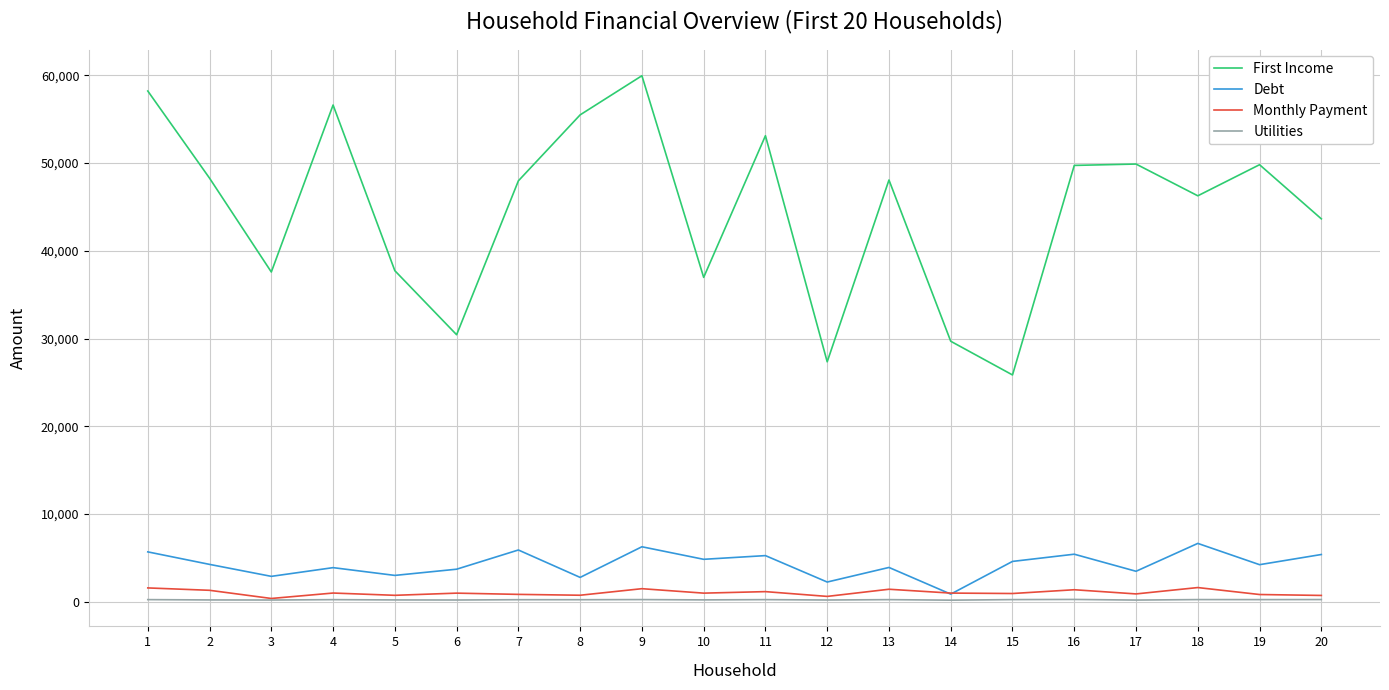

What is the highest value of the Monthly Payment series?

1626